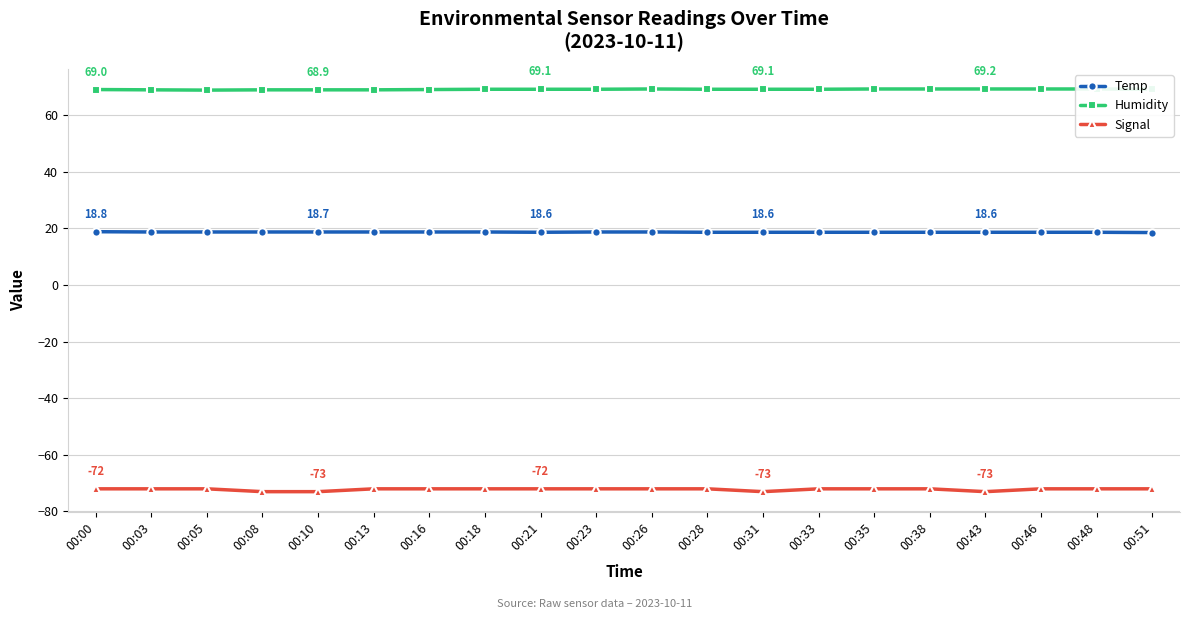

Between 00:16 and 00:38, which series saw the biggest shift?

Humidity